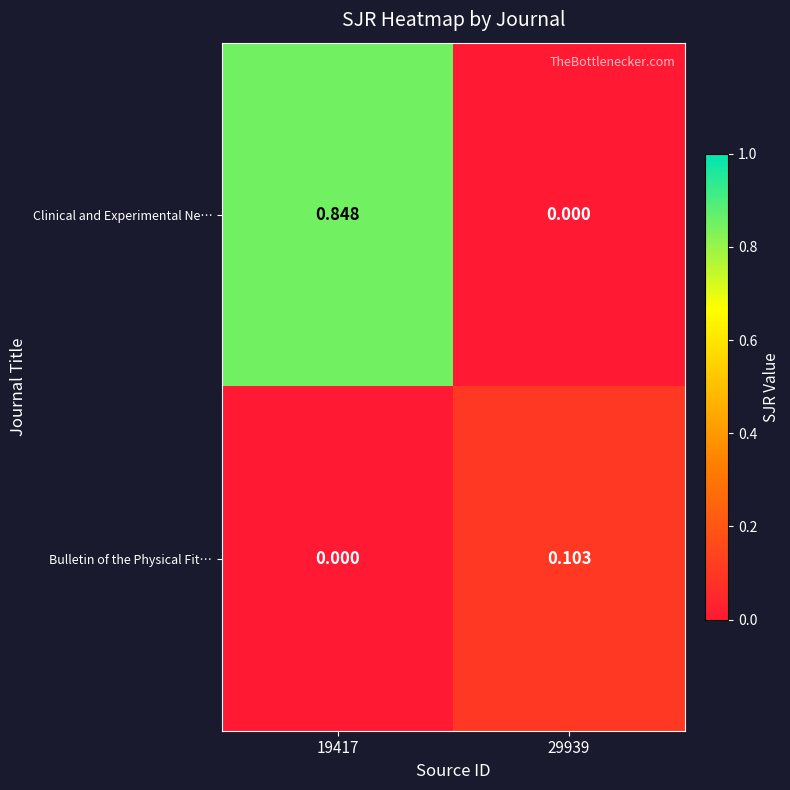

Is the value of Bulletin of the Physical Fit… at 19417 greater than the value of Clinical and Experimental Ne… at 19417?

No